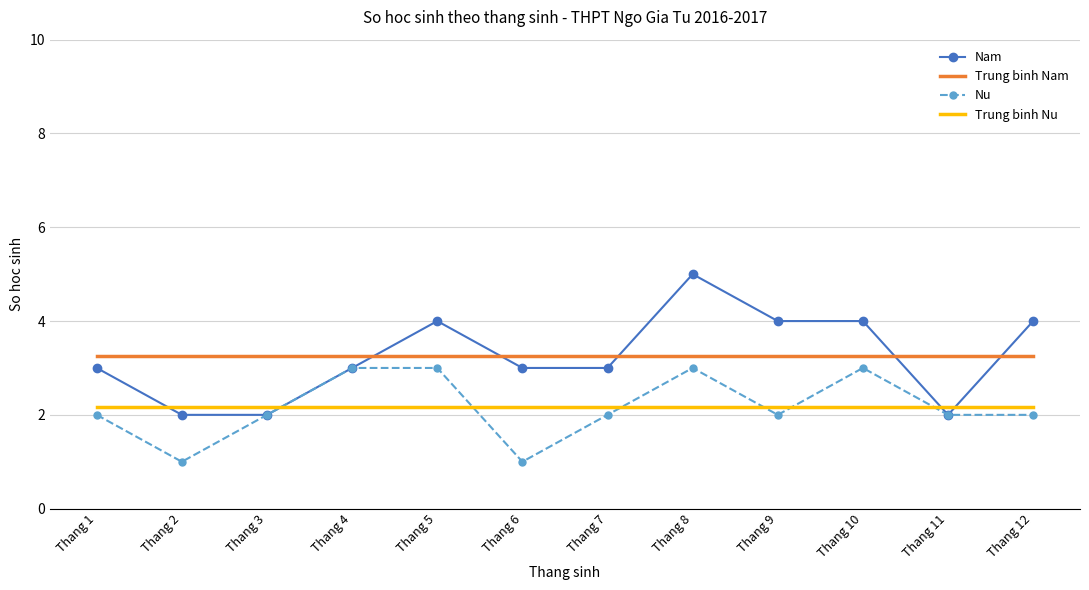

At which category is the sum across all series the highest?

Thang 8